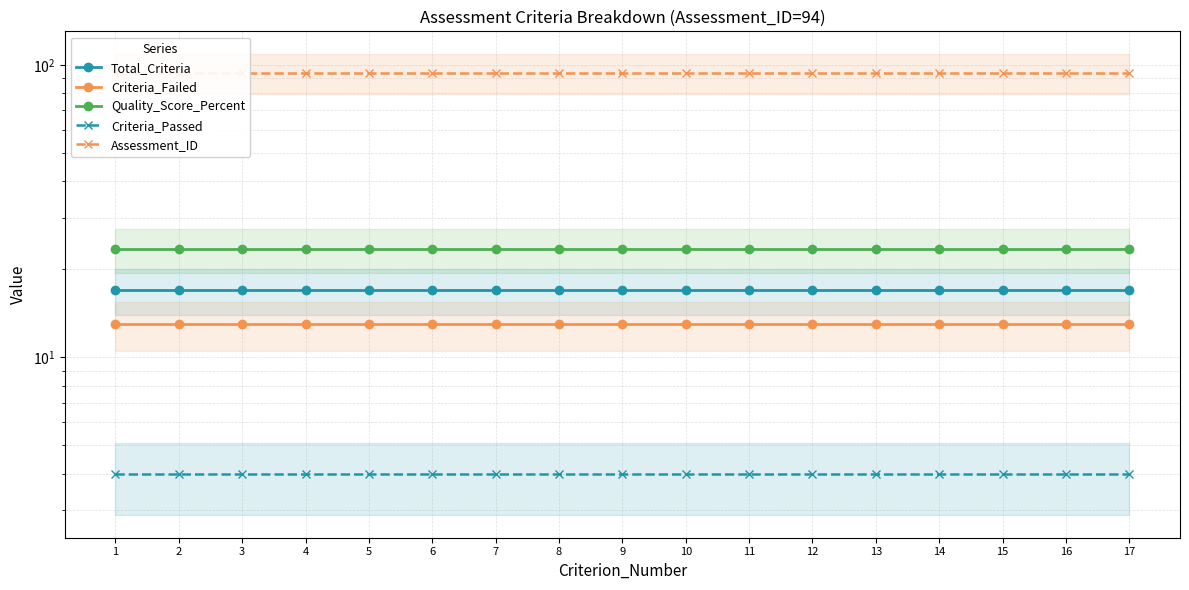

Rank the series at 16 from highest to lowest value.

Assessment_ID, Quality_Score_Percent, Total_Criteria, Criteria_Failed, Criteria_Passed